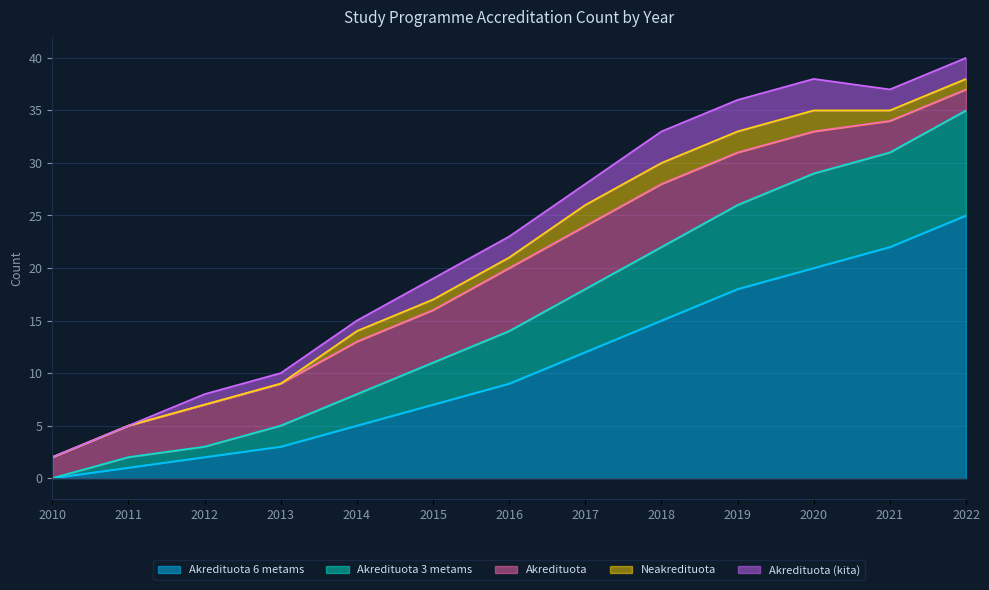

Read the Akredituota (kita) value at 2015.

2